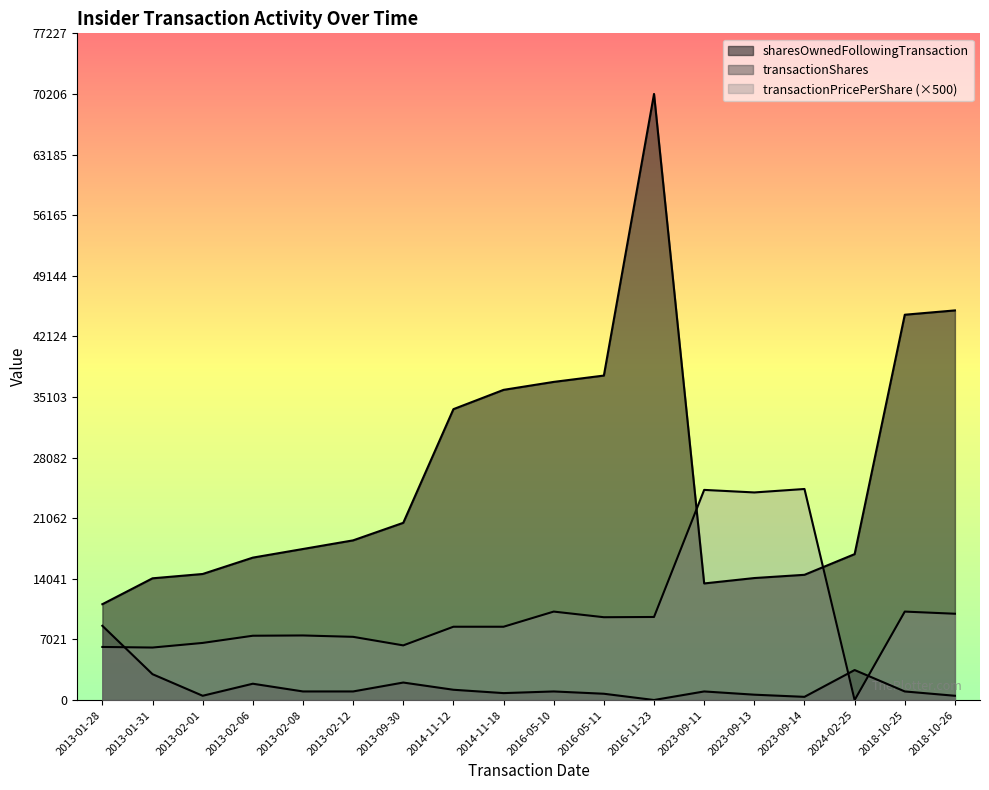

Reading left to right, list all the values displayed in this chart.

sharesOwnedFollowingTransaction: 2013-01-28=11105.0	2013-01-31=14105.0	2013-02-01=14605.0	2013-02-06=16500.0	2013-02-08=17500.0	2013-02-12=18500.0	2013-09-30=20532.0	2014-11-12=33697.0	2014-11-18=35932.0	2016-05-10=36854.0	2016-05-11=37588.0	2016-11-23=70206.0	2023-09-11=13510.0	2023-09-13=14135.0	2023-09-14=14510.0	2024-02-25=16905.0	2018-10-25=44634.0	2018-10-26=45134.0
transactionShares: 2013-01-28=8605.0	2013-01-31=3000.0	2013-02-01=500.0	2013-02-06=1895.0	2013-02-08=1000.0	2013-02-12=1000.0	2013-09-30=2032.0	2014-11-12=1196.0	2014-11-18=808.0	2016-05-10=1000.0	2016-05-11=734.0	2016-11-23=9.0	2023-09-11=1000.0	2023-09-13=625.0	2023-09-14=375.0	2024-02-25=3480.0	2018-10-25=1000.0	2018-10-26=500.0
transactionPricePerShare: 2013-01-28=6152.7	2013-01-31=6085.0	2013-02-01=6620.0	2013-02-06=7452.5	2013-02-08=7485.0	2013-02-12=7325.0	2013-09-30=6335.0	2014-11-12=8495.0	2014-11-18=8495.0	2016-05-10=10250.0	2016-05-11=9596.6	2016-11-23=9625.0	2023-09-11=24345.0	2023-09-13=24050.0	2023-09-14=24450.0	2024-02-25=0.0	2018-10-25=10250.0	2018-10-26=10000.0